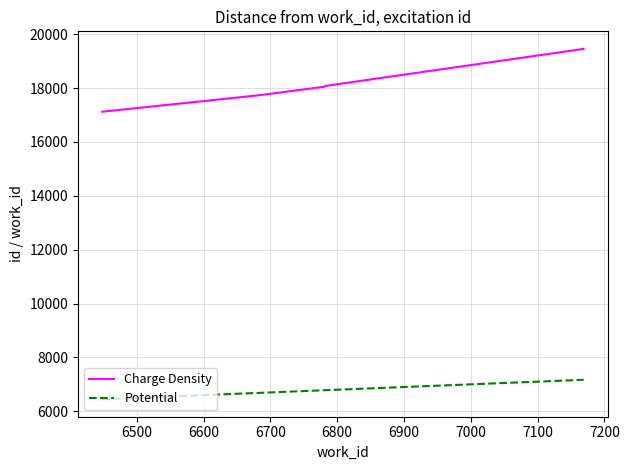

What is the total value across all series at 6500?

24423